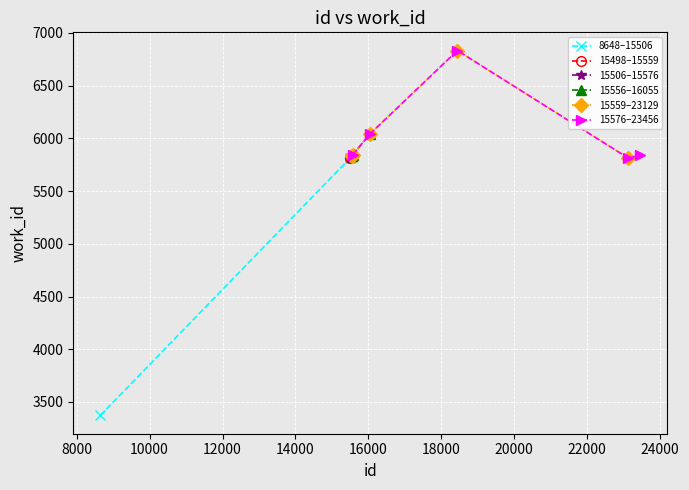

At which category does the chart reach its peak across all series?

18442